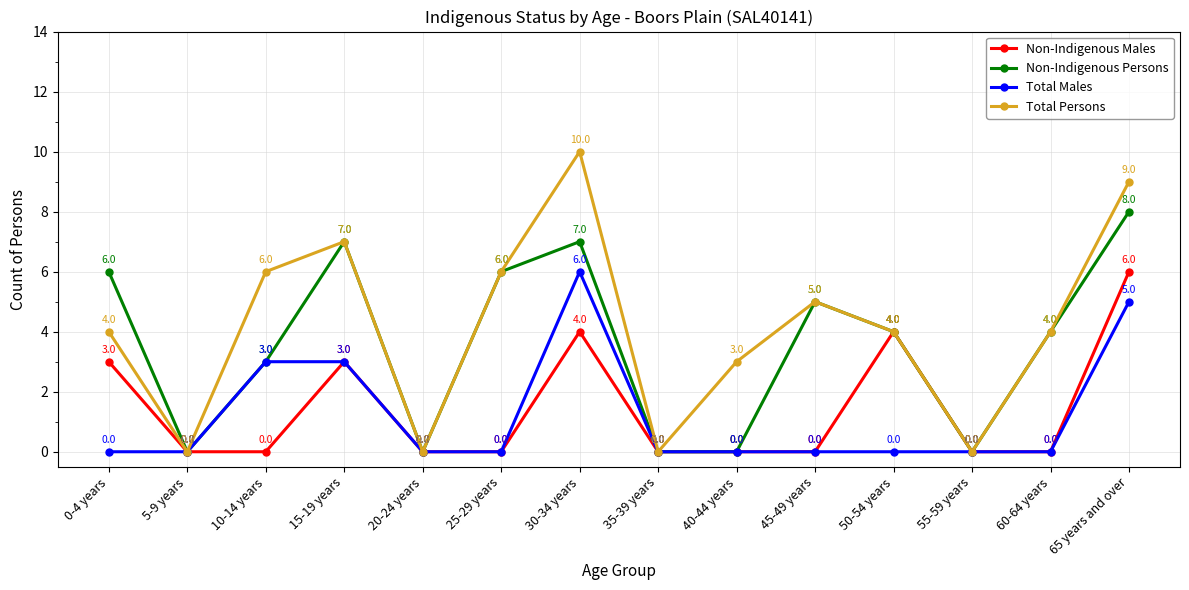

How many interior local peaks does the Non-Indigenous Males series have?

3